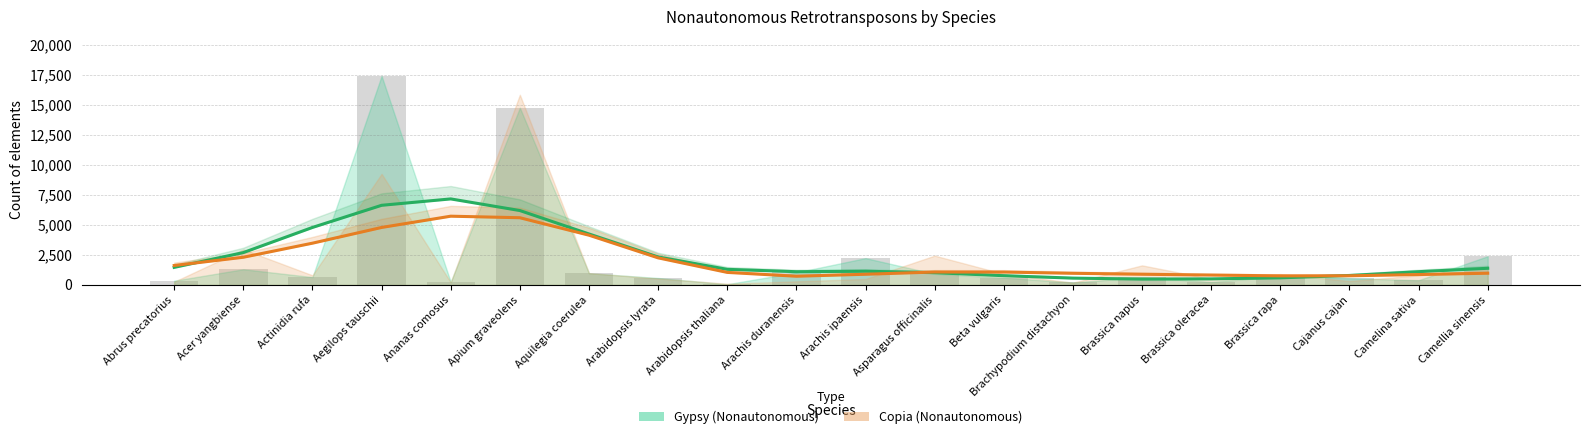

Rank the series by their maximum value, from highest to lowest.

Gypsy (Nonautonomous), Copia (Nonautonomous)